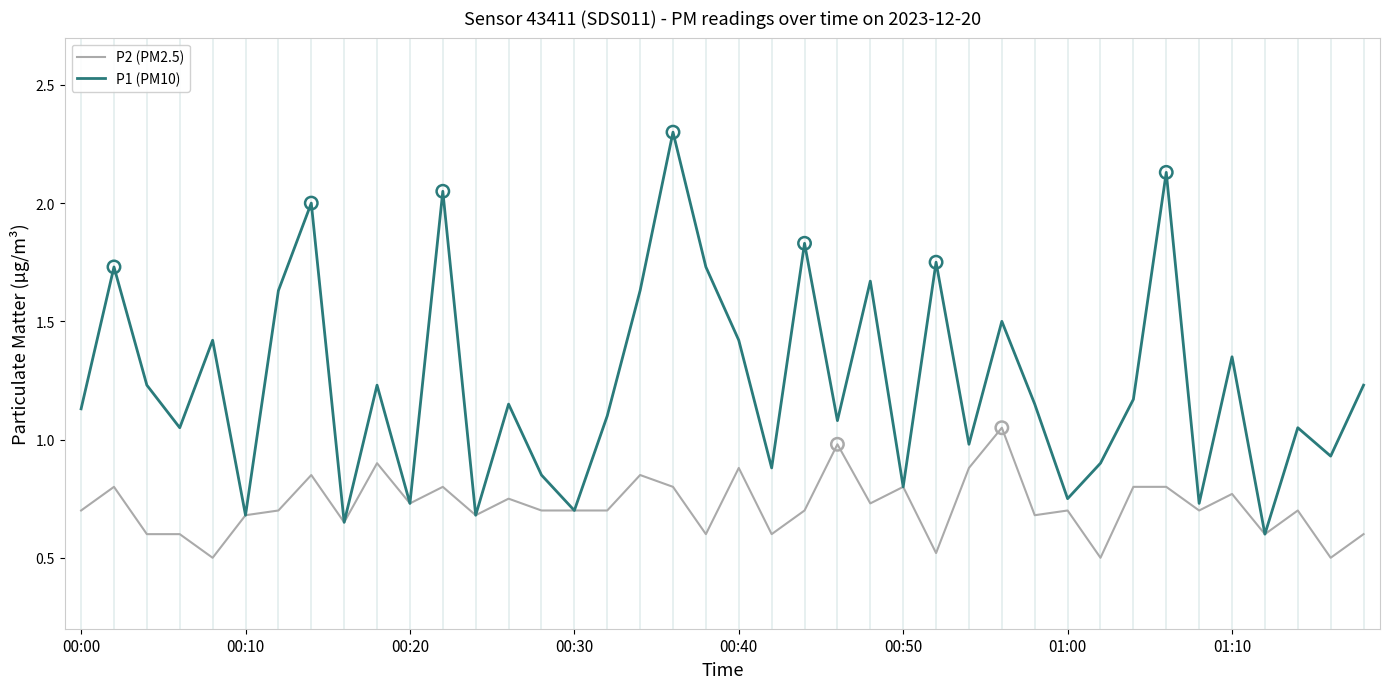

Which series has the largest total across all categories?

P1 (PM10)